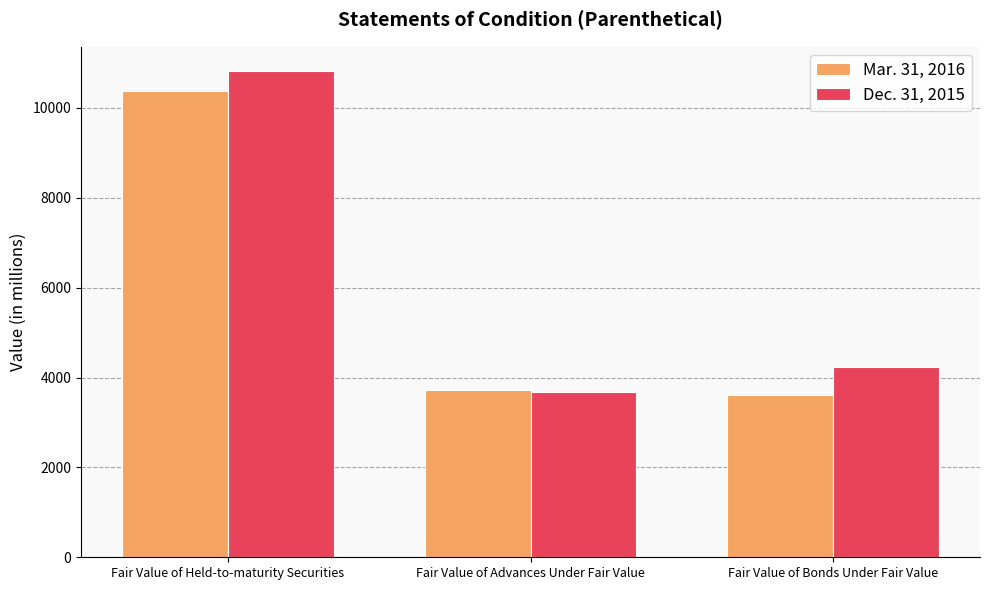

What is the spread (max minus min) of values at Fair Value of Bonds Under Fair Value?

620